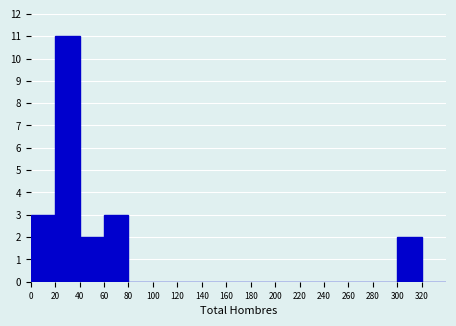

What is the height of the bar covering 300 to 320 on the x-axis? The values are not printed on the chart, so give them approximately, as read against the axis.

2